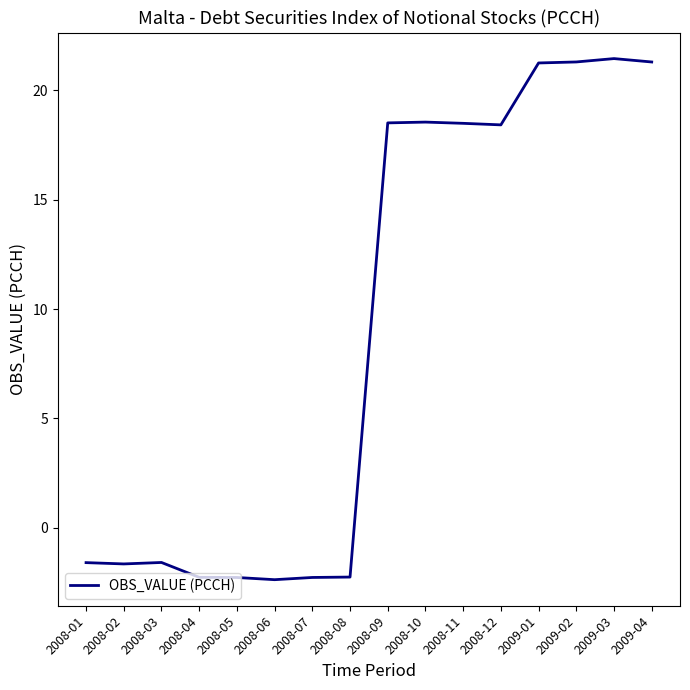

What is the greatest value displayed?

21.5